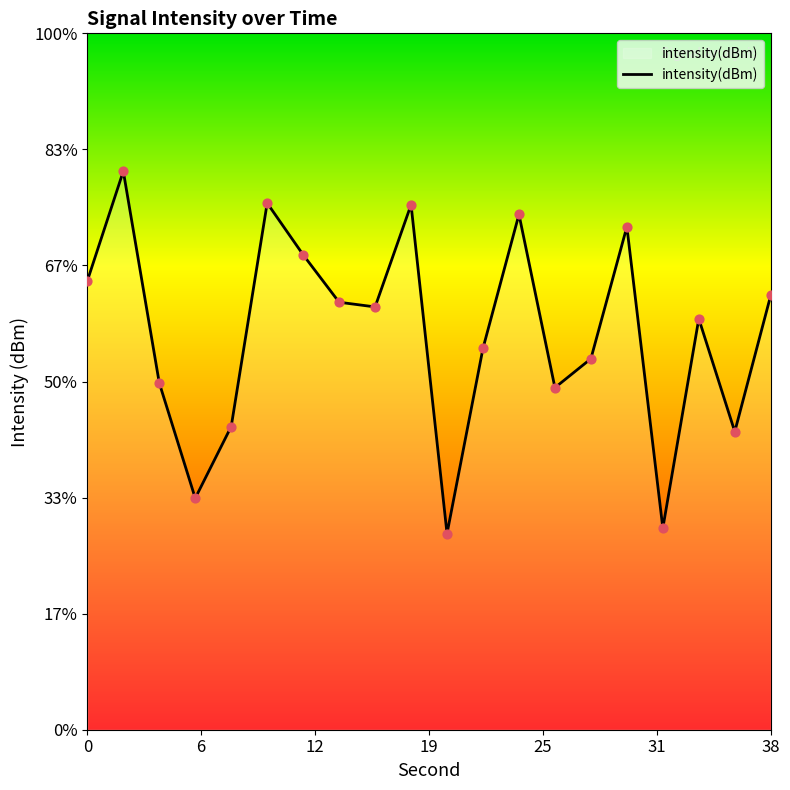

Between 26 and 12, which is larger?

12